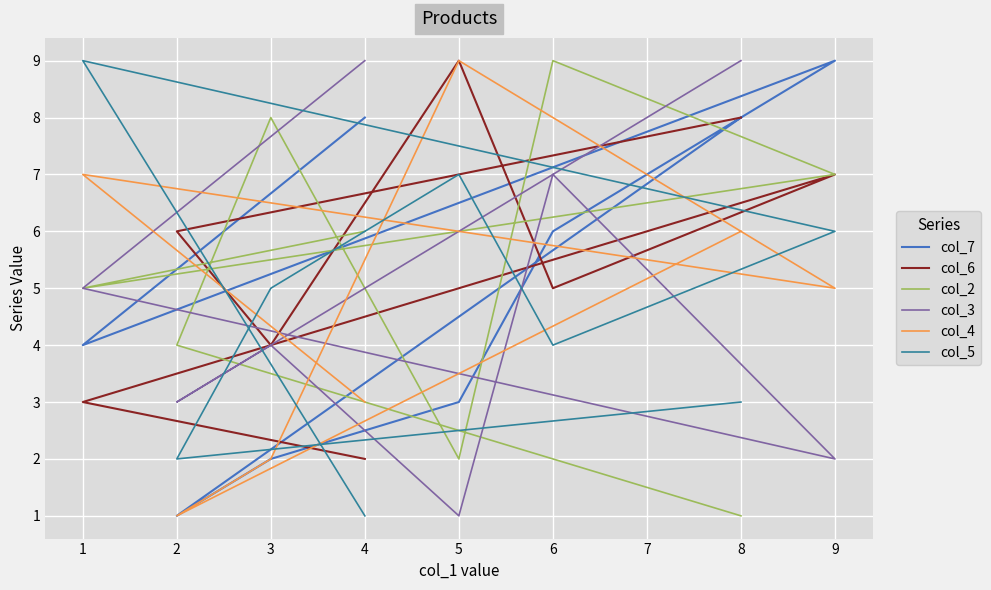

In col_6, how many points are higher than both neighbors (excluding endpoints)?

2